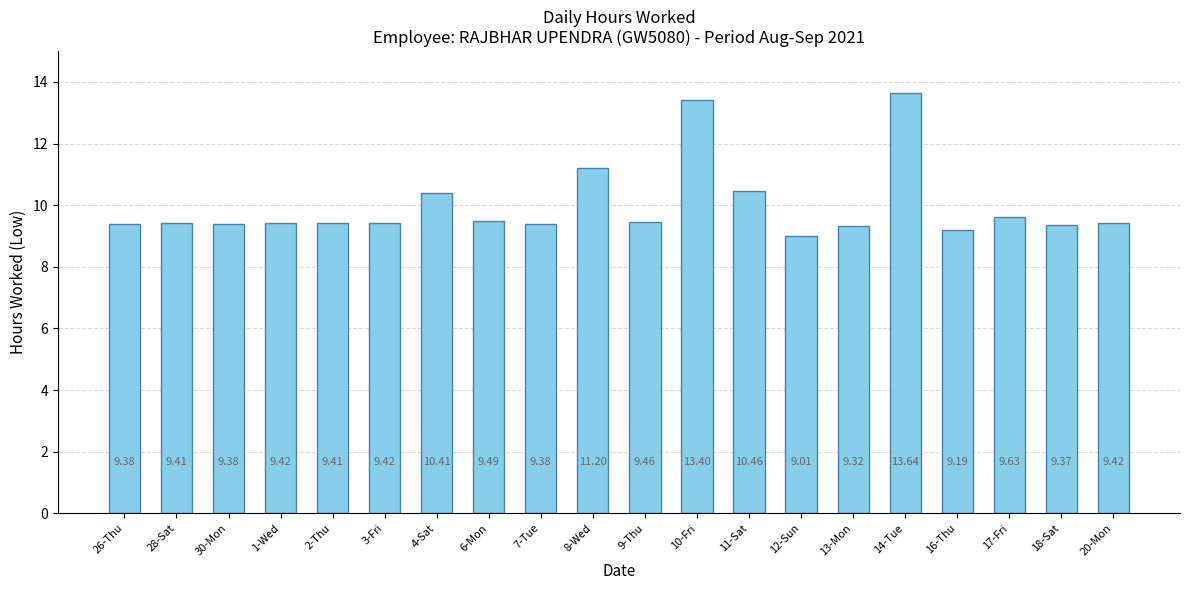

Which has a higher value, 9-Thu or 2-Thu?

9-Thu